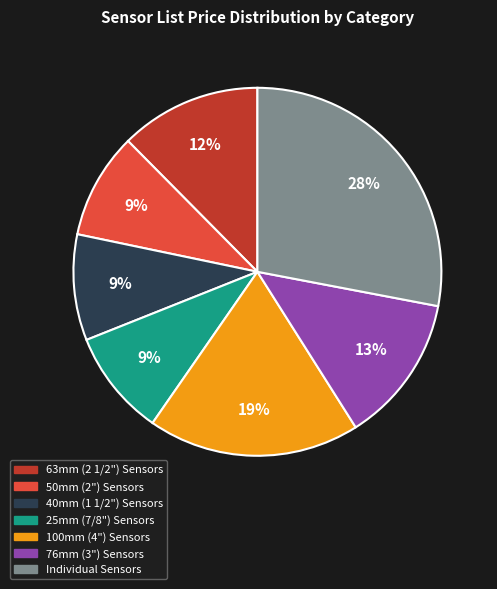

True or false: 100mm (4") Sensors accounts for 19% of the total.

True